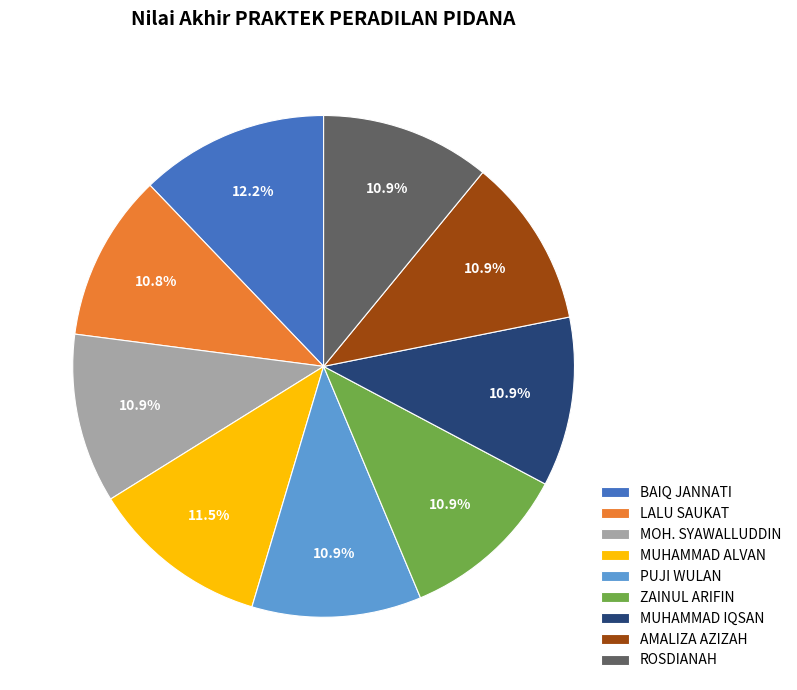

Approximately how many times larger is the value at MUHAMMAD IQSAN compared to PUJI WULAN?

1.0